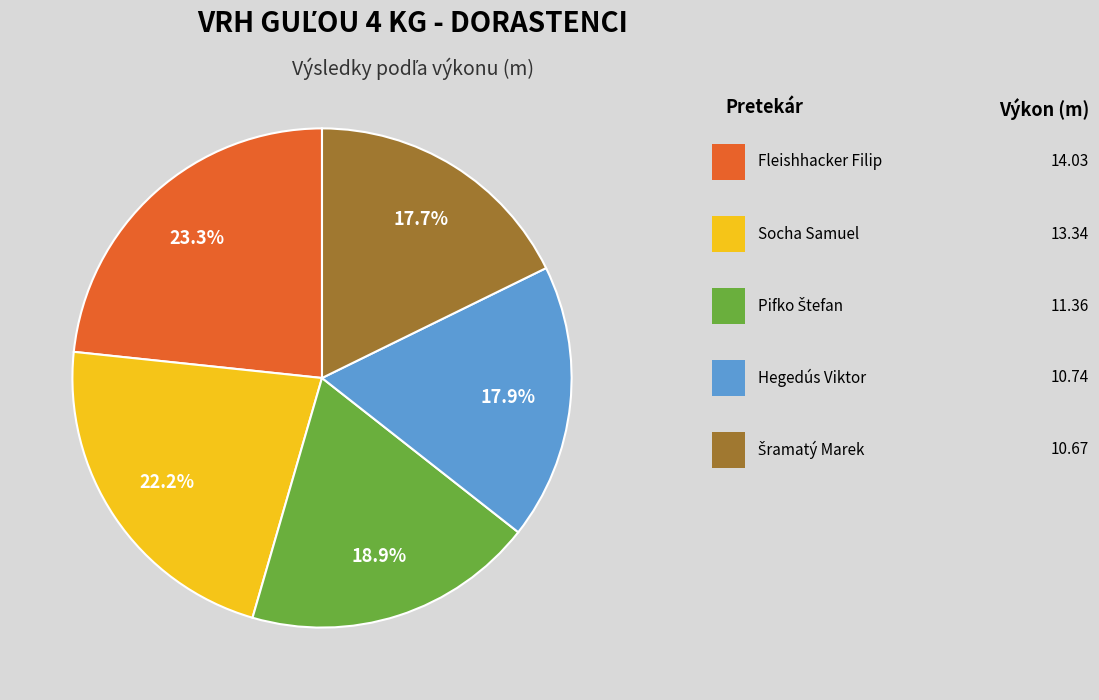

How many segments does this pie chart have?

5